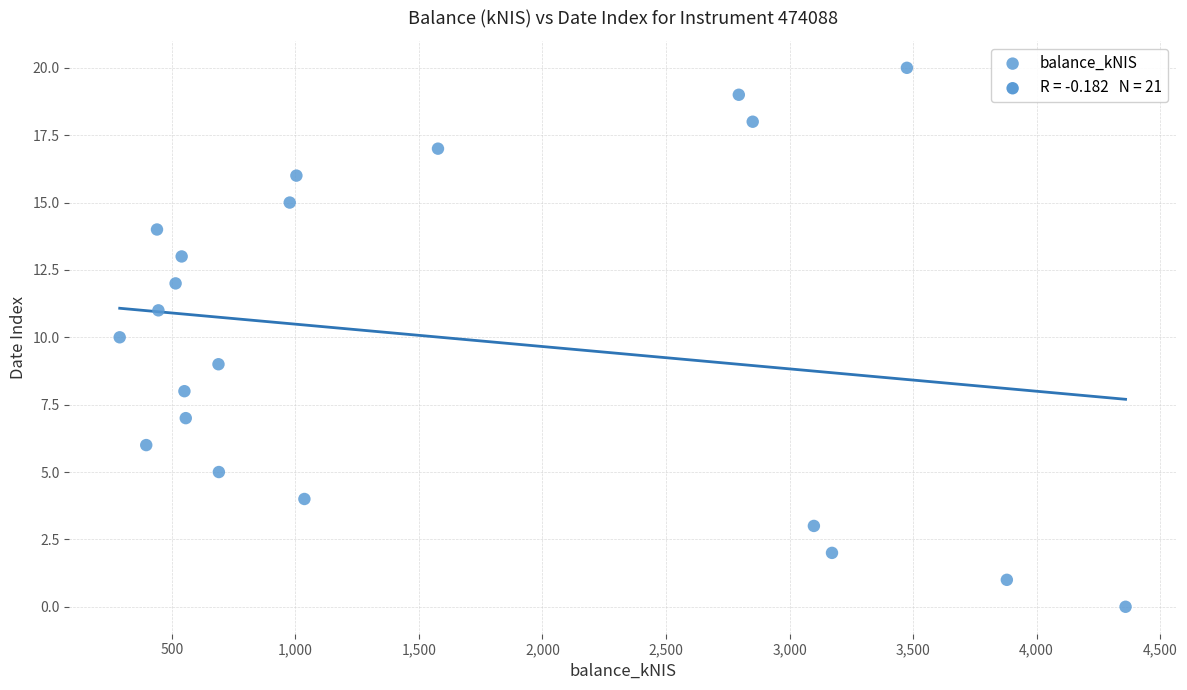

What is the range of Y values (max minus min)?

20